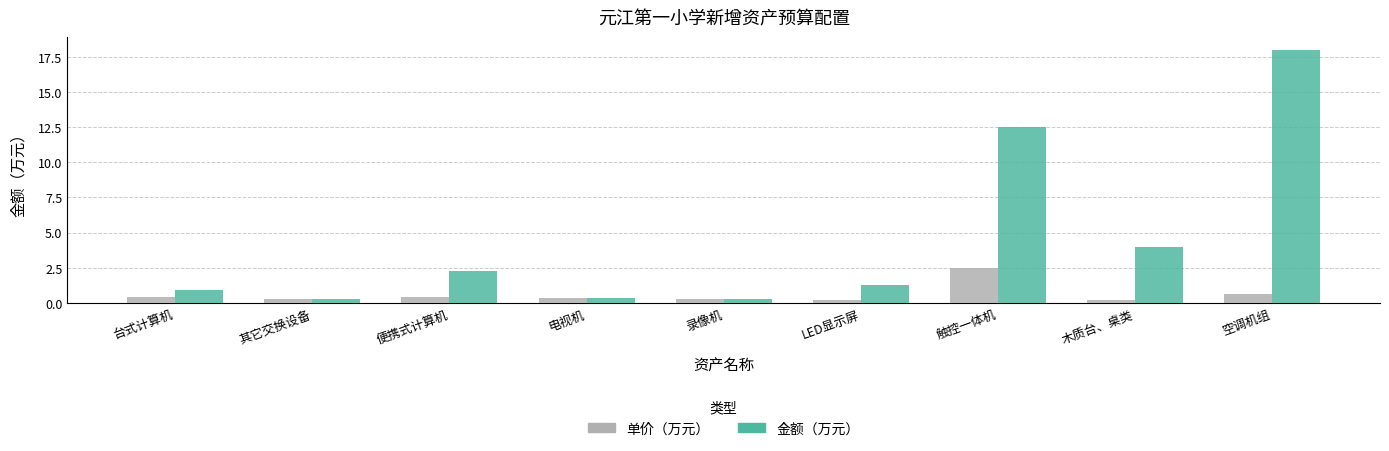

Rank the series by their average value, from lowest to highest.

单价（万元）, 金额（万元）